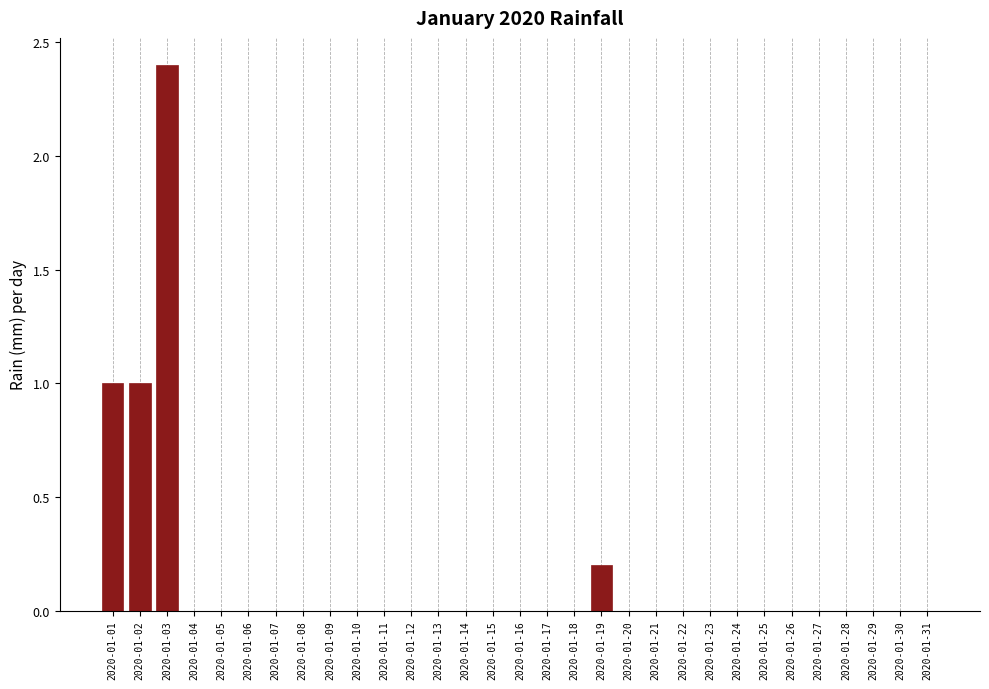

Which label corresponds to the largest value in the chart?

2020-01-03